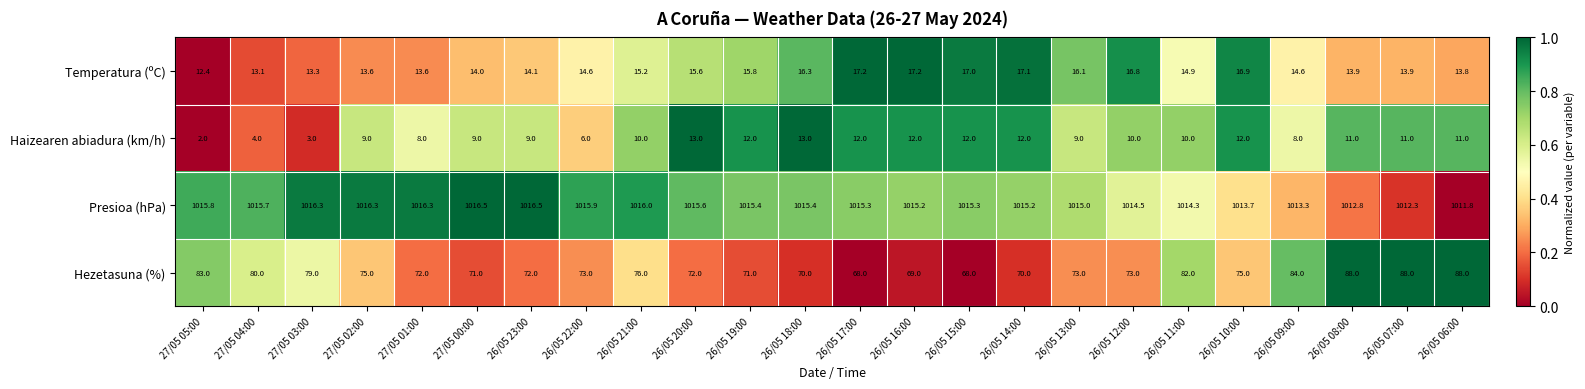

What is the greatest value displayed?

1016.5